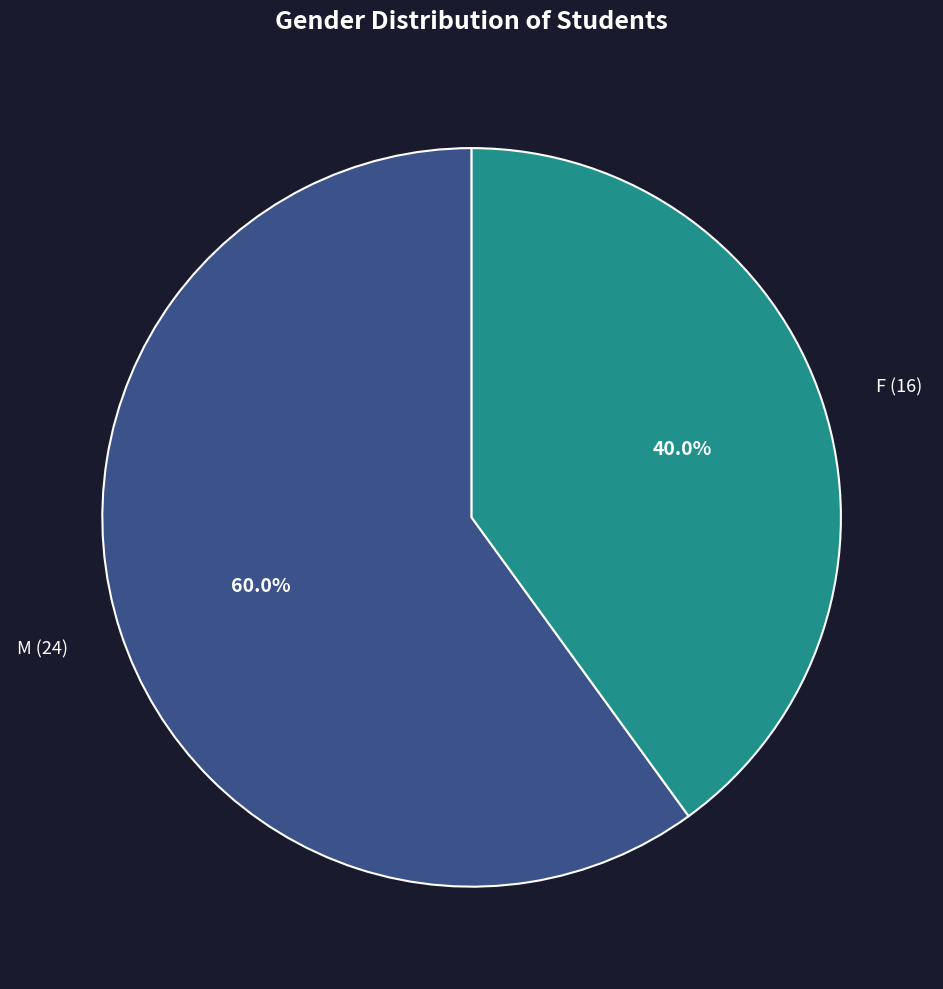

Which slice is the smallest?

F